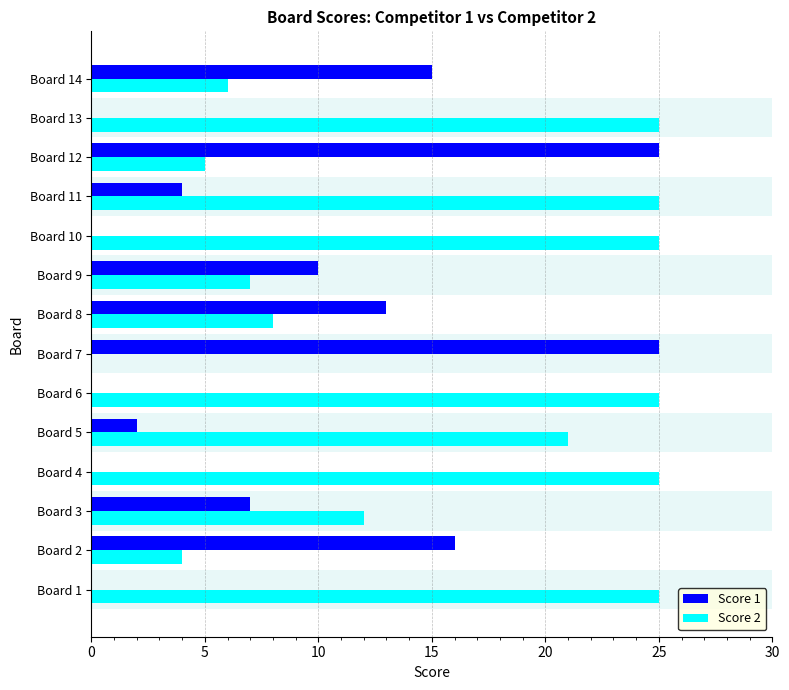

Between Board 3 and Board 11, which series saw the biggest shift?

Score 2